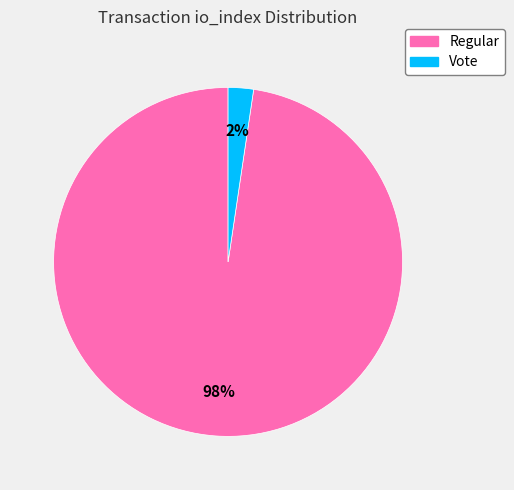

Combined, do Vote and Regular account for over 50%?

Yes